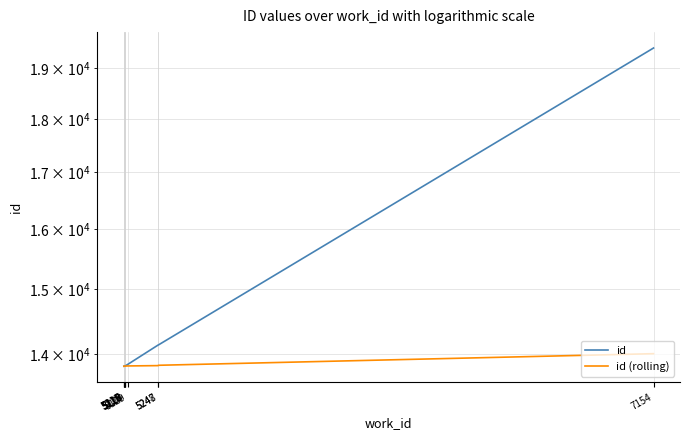

List the labels in order of id value, largest first.

7154, 5248, 5247, 5129, 5120, 5119, 5118, 5117, 5116, 5115